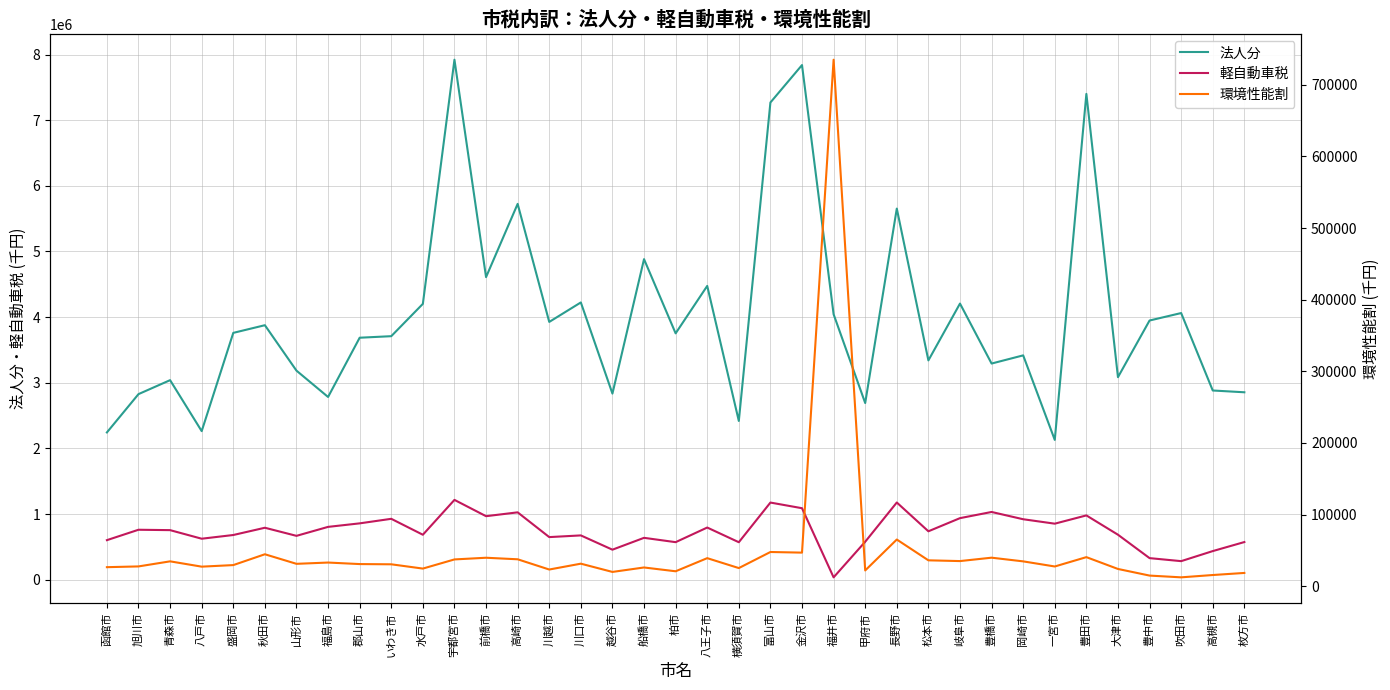

Reading left to right, list all the values displayed in this chart.

法人分: 2243687	2827325	3039994	2263465	3760364	3877130	3185035	2783775	3686455	3709869	4202167	7921413	4609538	5725127	3926985	4223935	2835320	4883435	3753034	4475511	2418793	7269738	7839959	4044029	2691422	5653767	3340943	4206828	3293123	3417592	2129782	7400561	3085440	3948775	4062237	2882516	2855361
軽自動車税: 602754	761201	755294	624667	681113	791654	668333	804969	858579	927839	685143	1216213	967904	1026351	649324	675023	457542	638131	572141	794902	571270	1175405	1089371	36271	578344	1176437	737765	938055	1032039	921347	853765	979667	685558	328948	282990	436211	573716
環境性能割: 26554	27609	34691	27285	29466	44584	31230	33014	30887	30565	24593	37371	39722	37571	23276	31437	19922	26131	20828	39146	25297	47738	46873	735089	21987	65156	36119	35068	39805	34658	27518	40568	24059	14818	12361	15598	18502